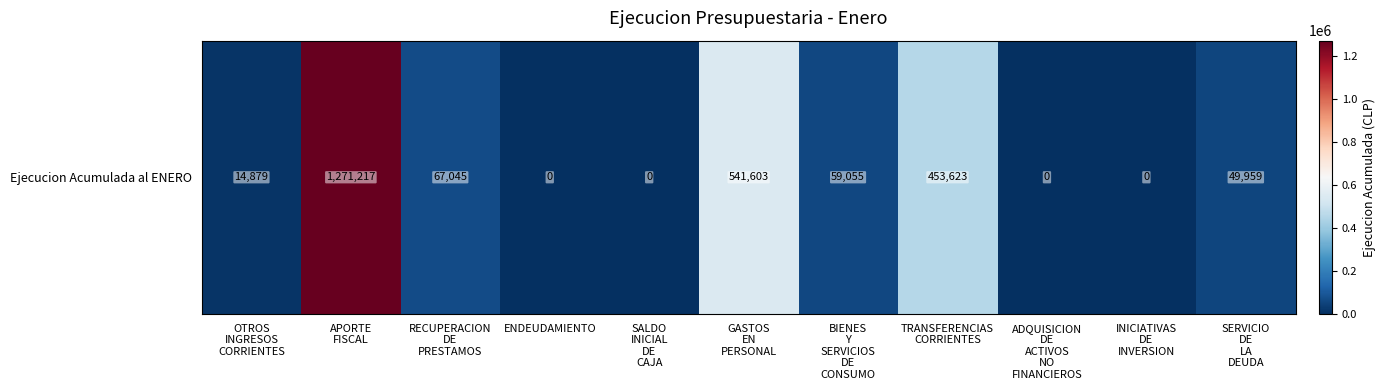

List the labels in order of value, largest first.

APORTE
FISCAL, GASTOS
EN
PERSONAL, TRANSFERENCIAS
CORRIENTES, RECUPERACION
DE
PRESTAMOS, BIENES
Y
SERVICIOS
DE
CONSUMO, SERVICIO
DE
LA
DEUDA, OTROS
INGRESOS
CORRIENTES, ENDEUDAMIENTO, SALDO
INICIAL
DE
CAJA, ADQUISICION
DE
ACTIVOS
NO
FINANCIEROS, INICIATIVAS
DE
INVERSION